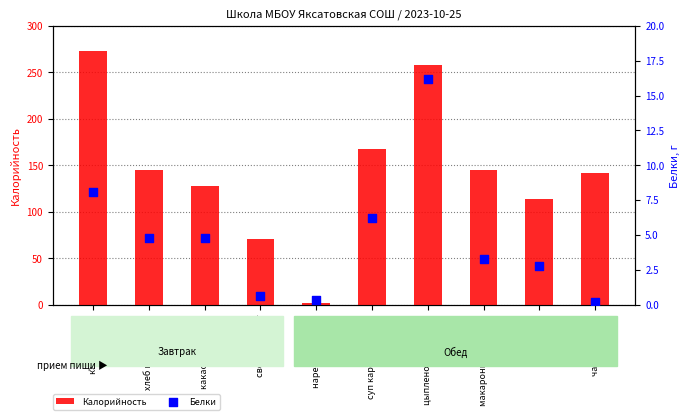

Which series contains the highest Y value?

Калорийность